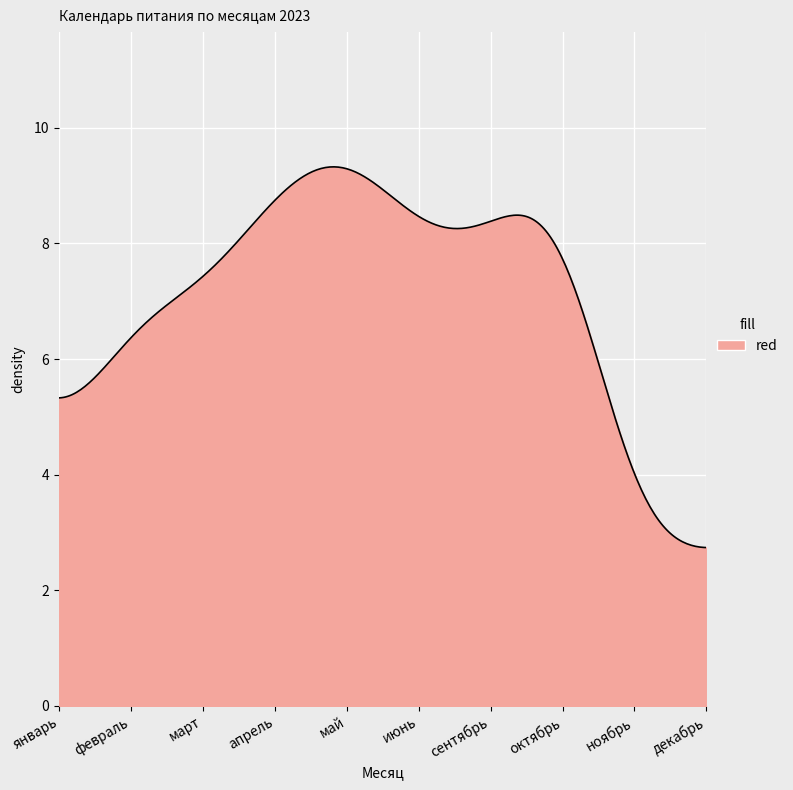

What is the maximum value shown in the chart?

9.3